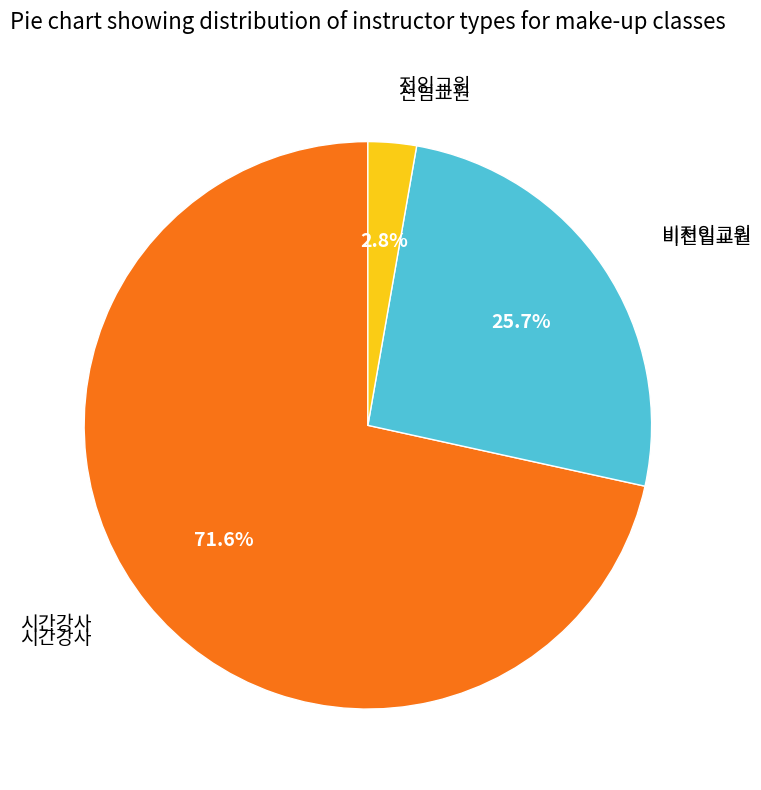

Is there any slice that represents more than half of the pie?

Yes